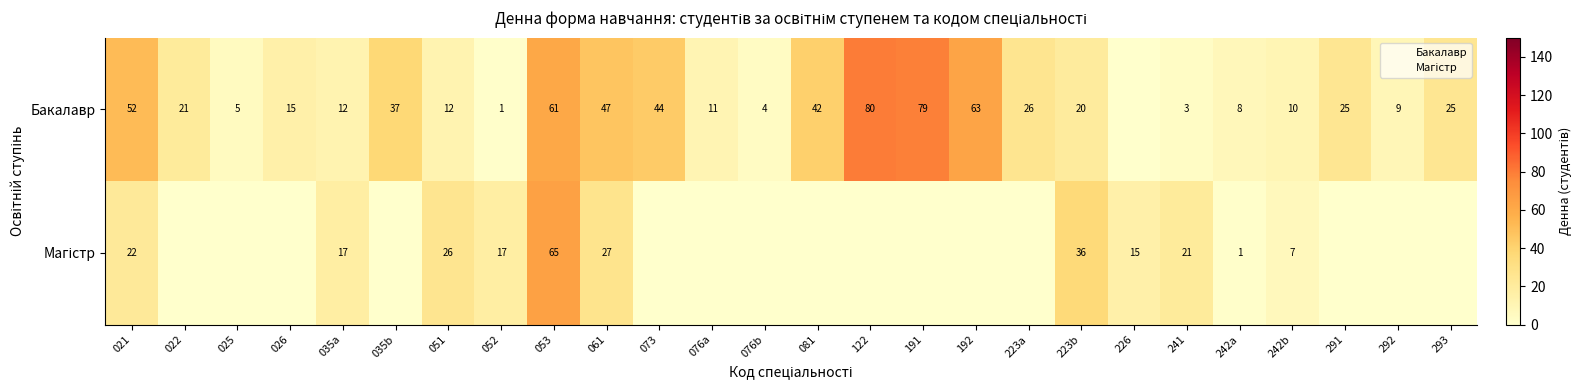

List the labels in order of Магістр value, smallest first.

022, 025, 026, 035b, 073, 076a, 076b, 081, 122, 191, 192, 223a, 291, 292, 293, 242a, 242b, 226, 035a, 052, 241, 021, 051, 061, 223b, 053